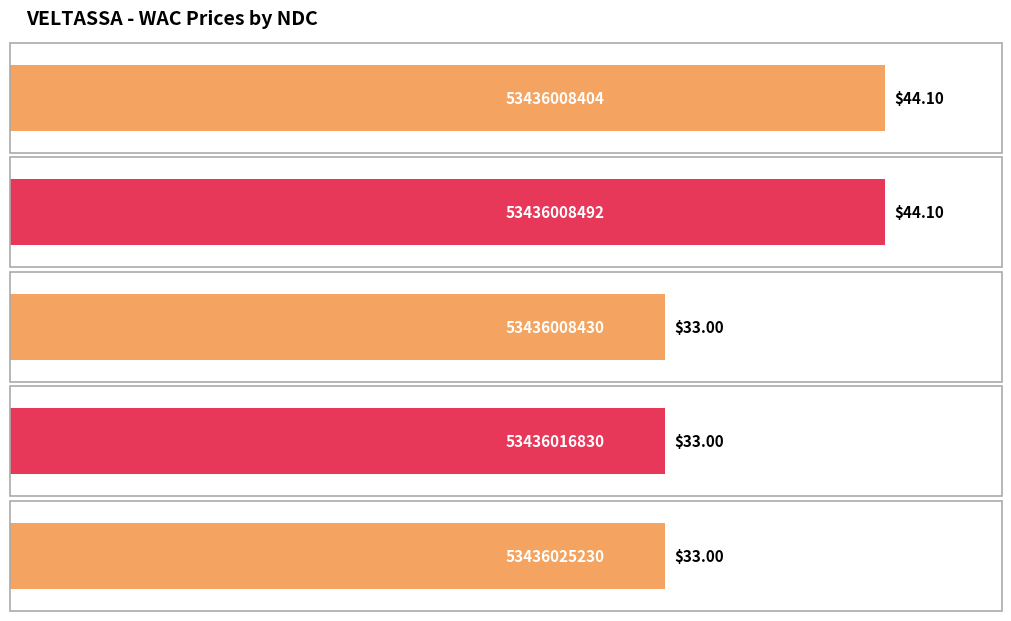

List the labels in order of value, smallest first.

53436008430, 53436016830, 53436025230, 53436008404, 53436008492